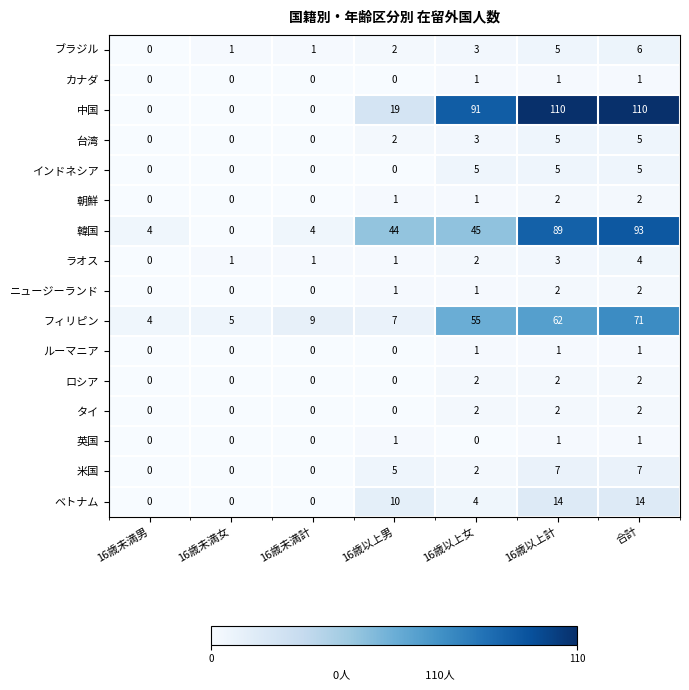

What is the sum of the 米国 values at 16歳以上男 and 16歳以上計?

12